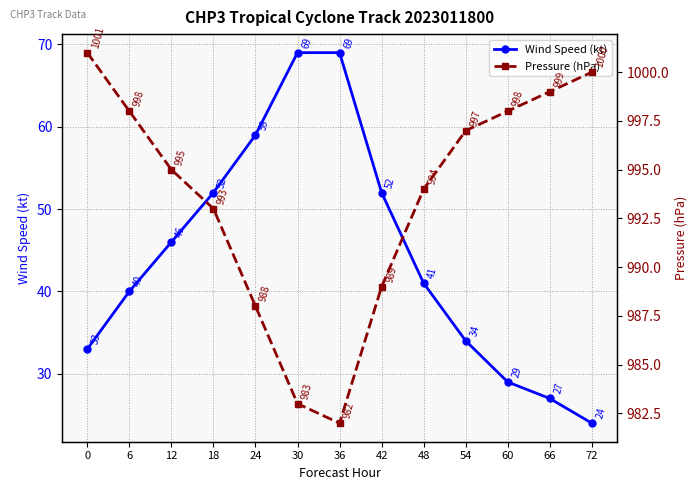

What is the approximate value of Pressure (hPa) at 0, to the nearest 10?

1000